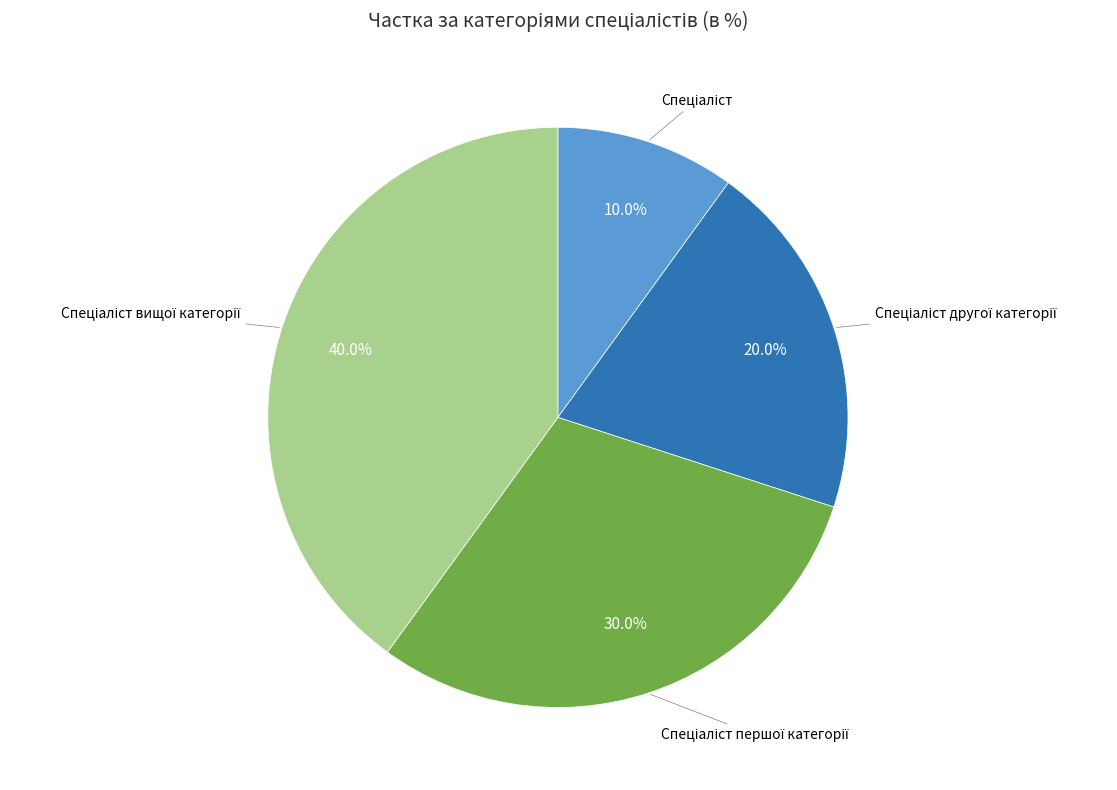

How many slices are in this pie chart?

4